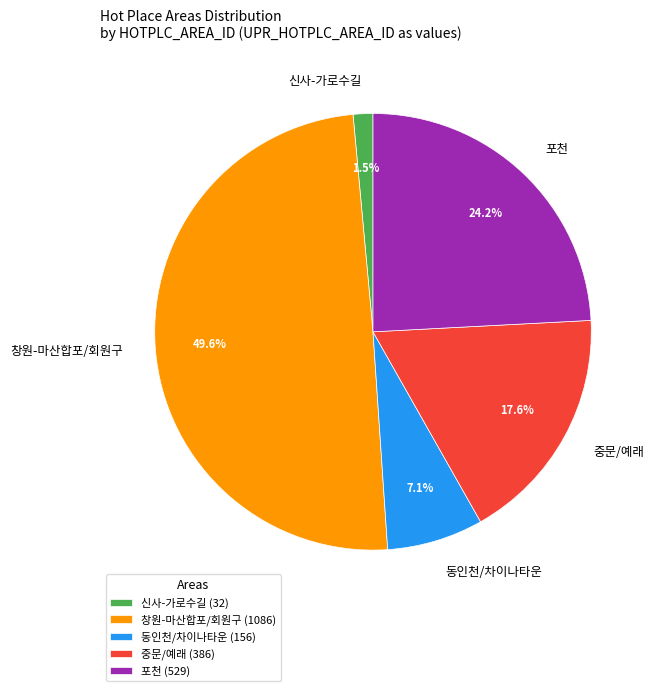

Rank the categories by value from highest to lowest.

창원-마산합포/회원구, 포천, 중문/예래, 동인천/차이나타운, 신사-가로수길